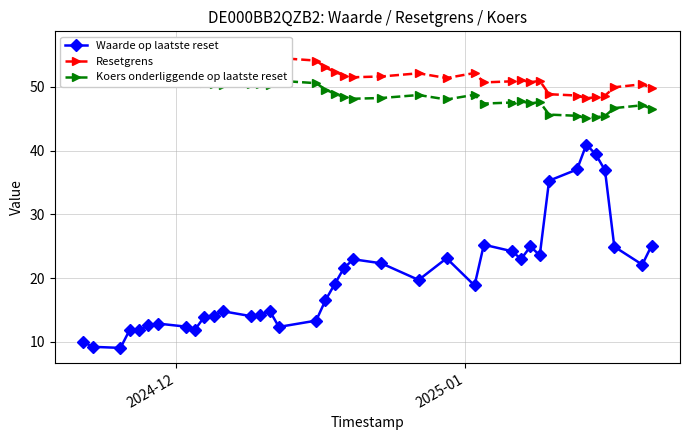

What is the minimum value for Waarde op laatste reset?

9.1